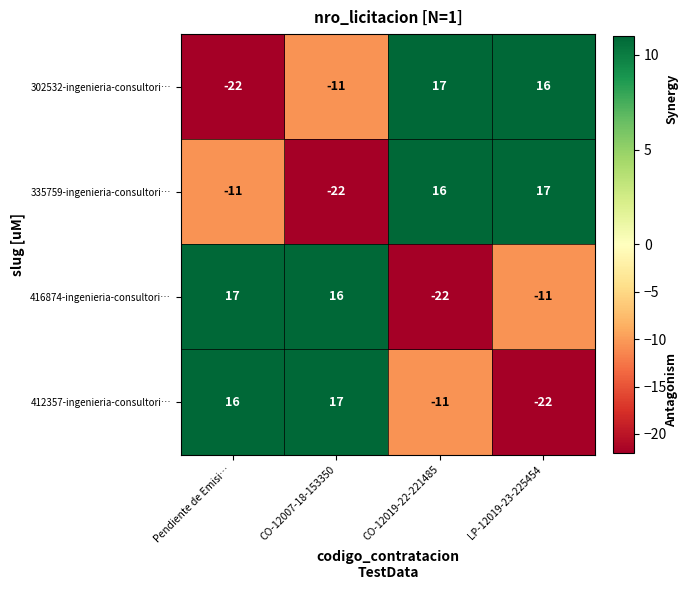

What is the lowest value of the 335759-ingenieria-consultori… series?

-22